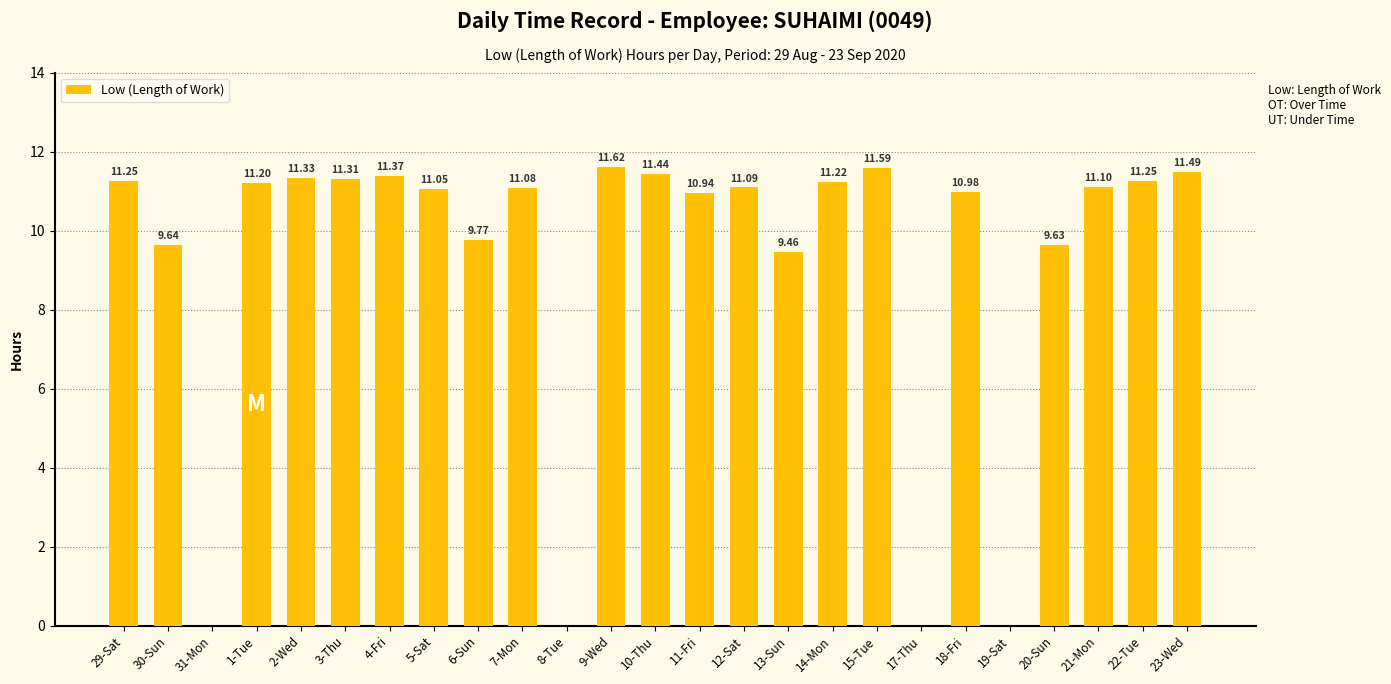

Are the bars horizontal?

No